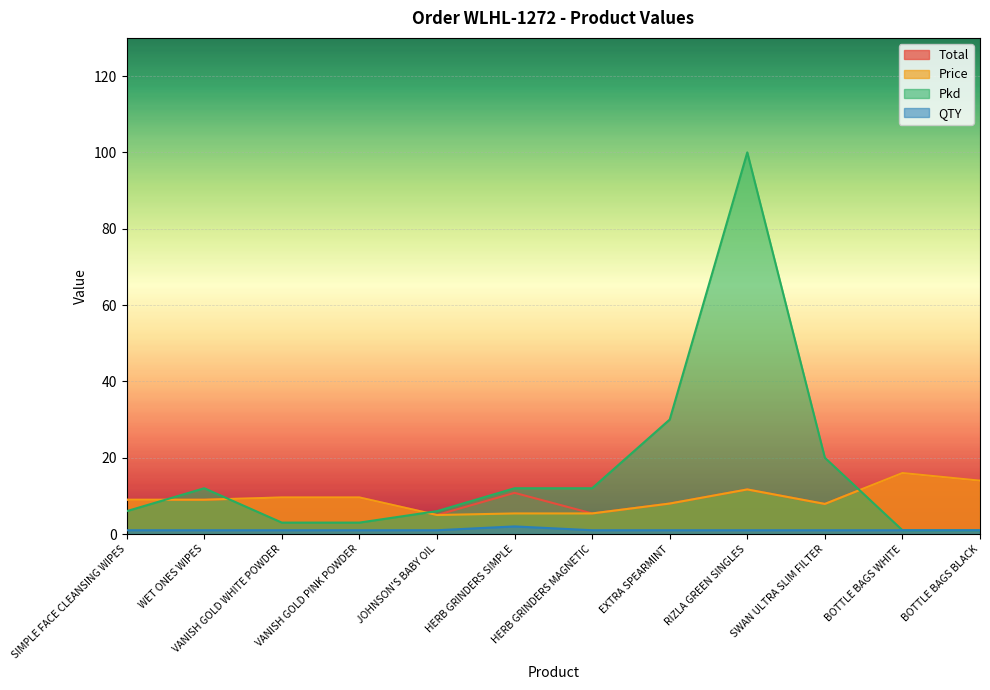

True or false: Pkd and Total intersect in this chart.

True